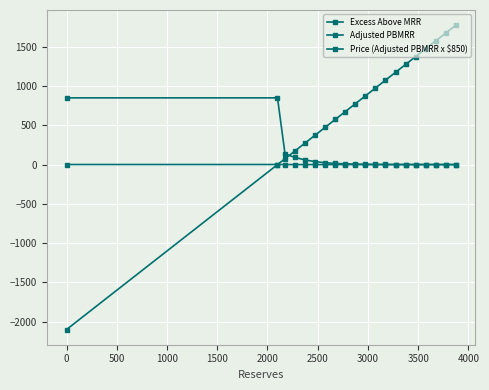

True or false: Excess Above MRR has more than 2 points higher than both neighbors.

False